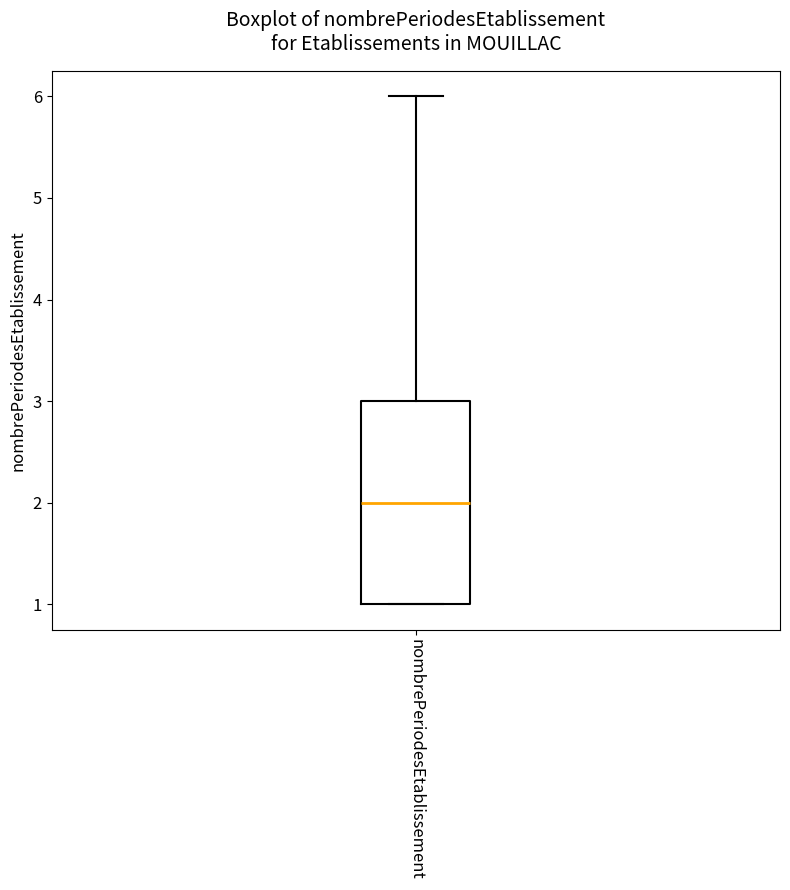

Transcribe this box plot: give where the median line is, the range the box spans, and where the two whiskers end, as read against the y-axis. The values are not printed on the chart, so give them approximately, as read against the axis.

median 2, box 1 to 3, whiskers 1 to 6